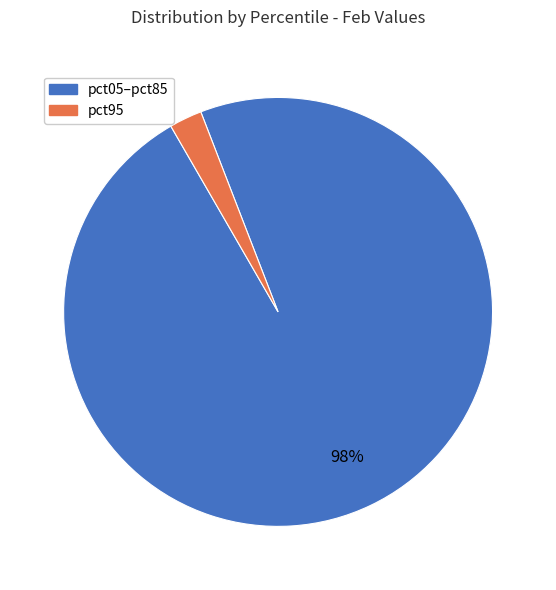

Is there a majority slice in this chart?

Yes